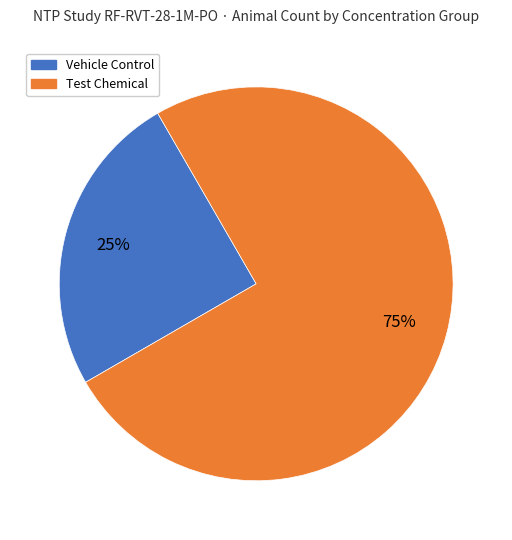

Is there any slice that represents more than half of the pie?

Yes